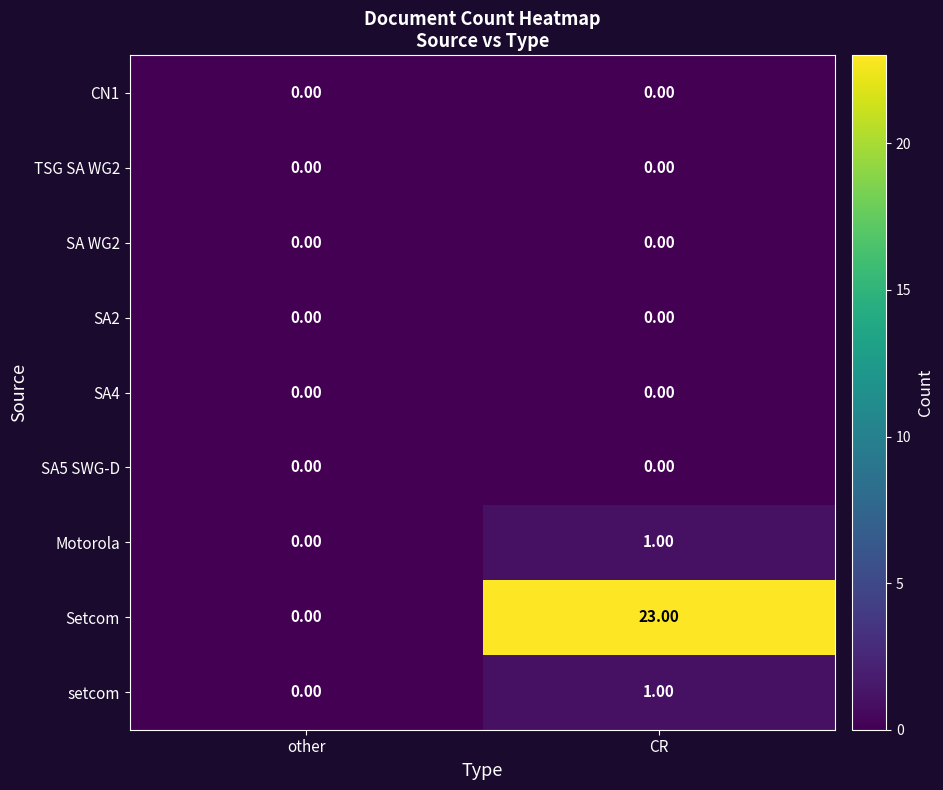

Where is Motorola nearest to the value 0?

other